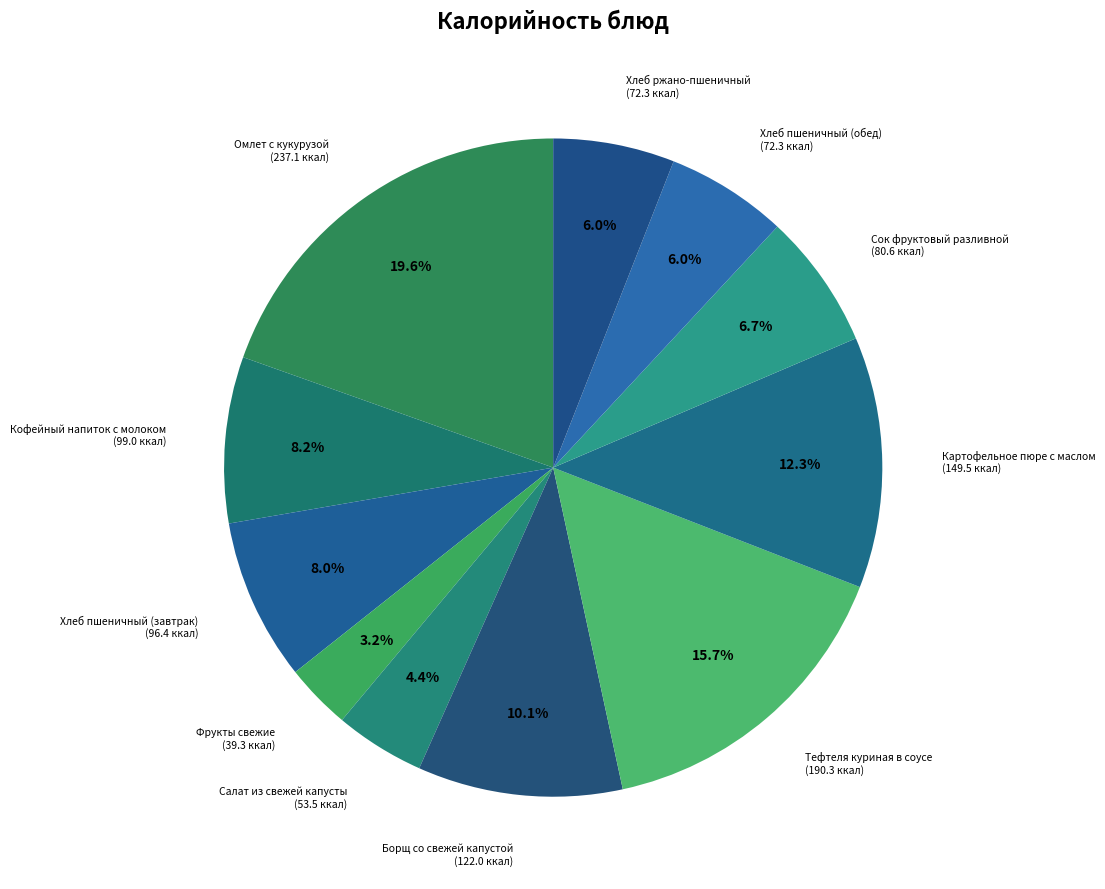

How many slices are in this pie chart?

11